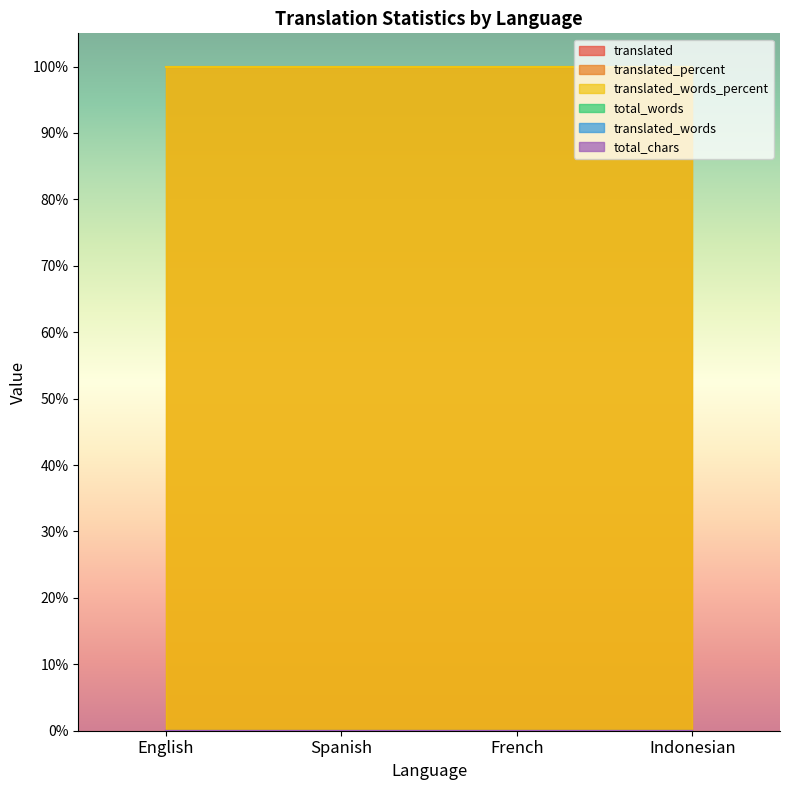

The total_chars series shows 0 at Spanish. True or false?

True